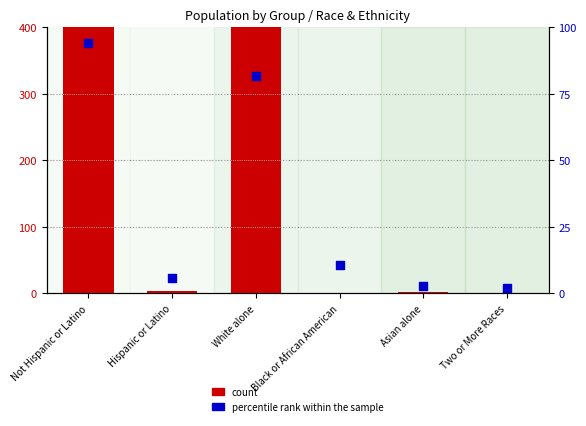

What is the total value across all series at Not Hispanic or Latino?

519.3